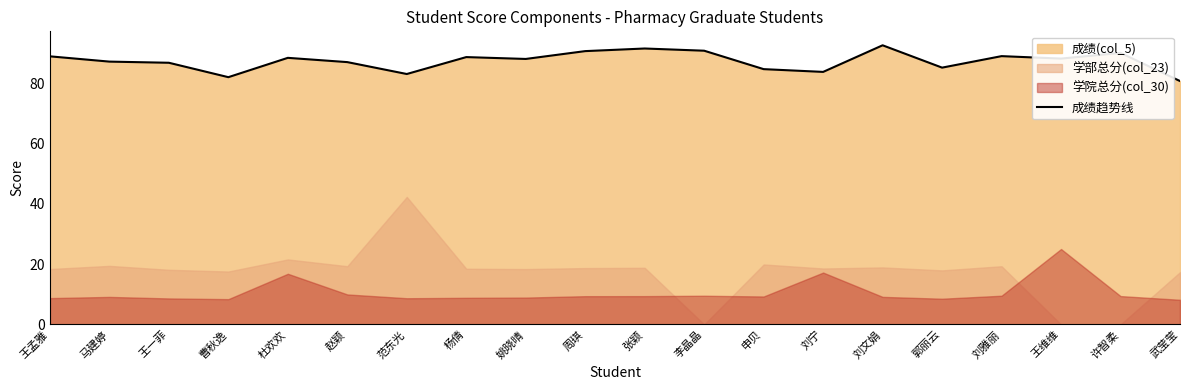

True or false: the data shows 90.9 at 李晶晶.

True